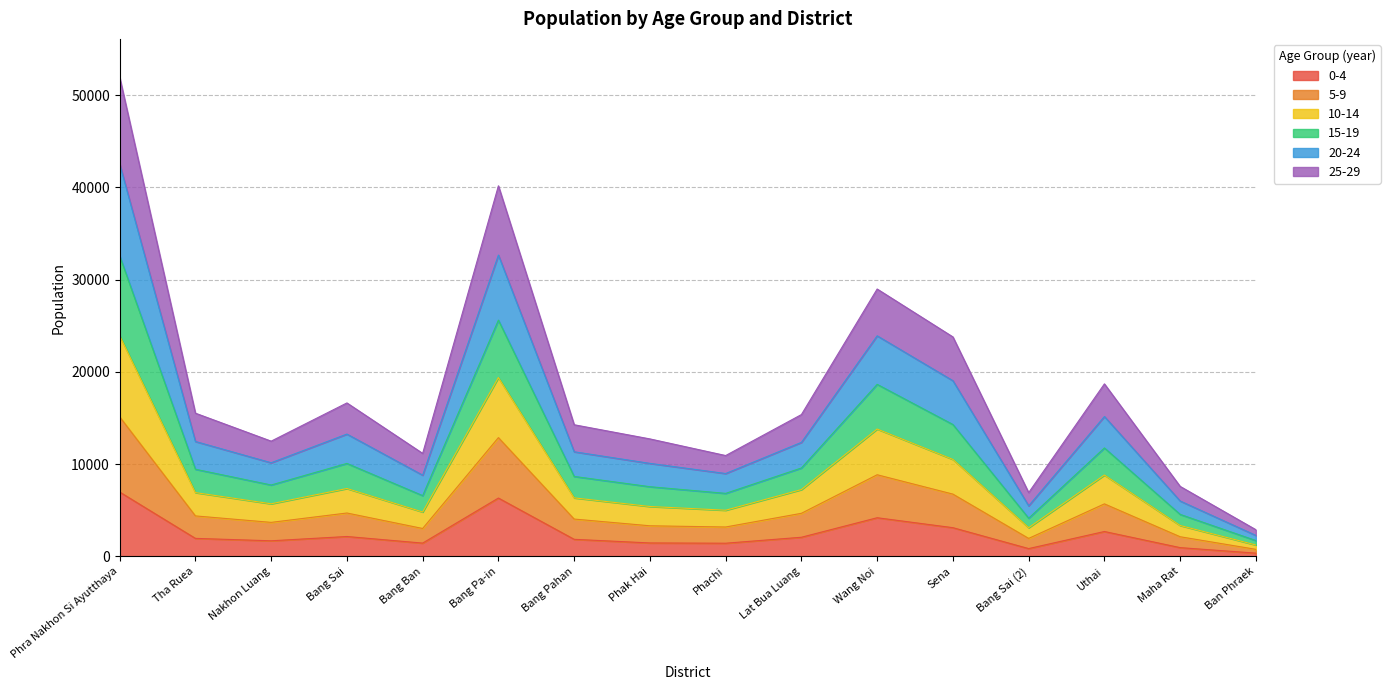

At how many categories does at least one series exceed 27684?

3